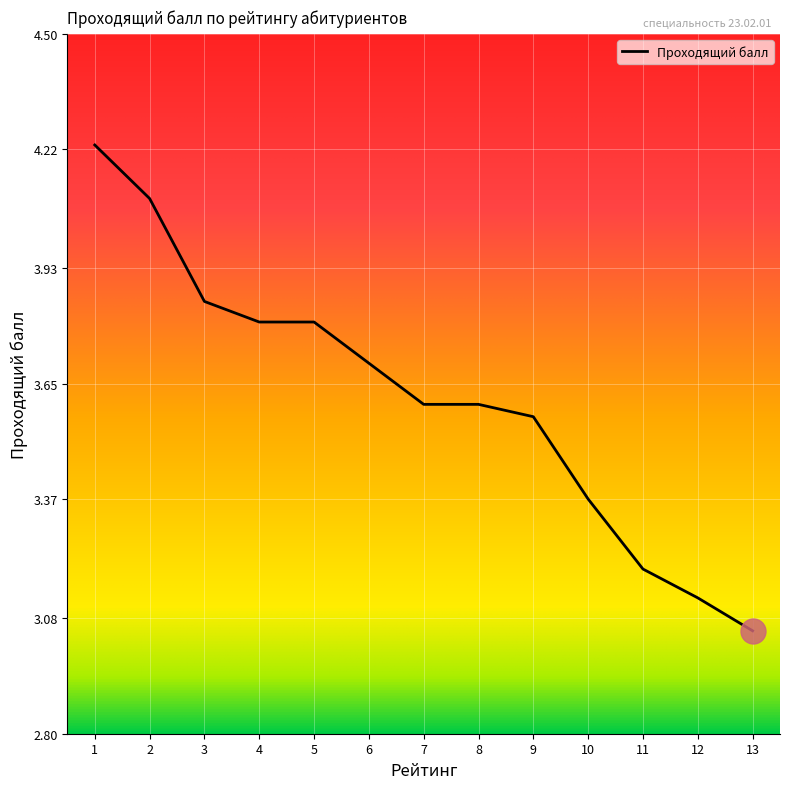

What is the ratio of the value at 2 to the value at 13?

1.3